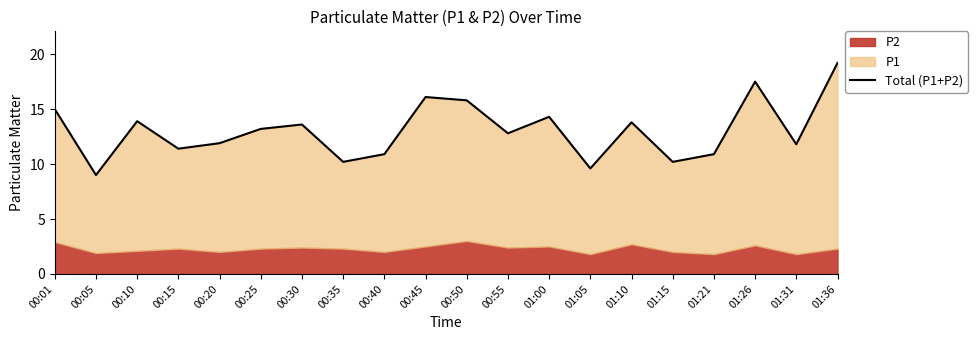

How many lines are shown in the chart?

1